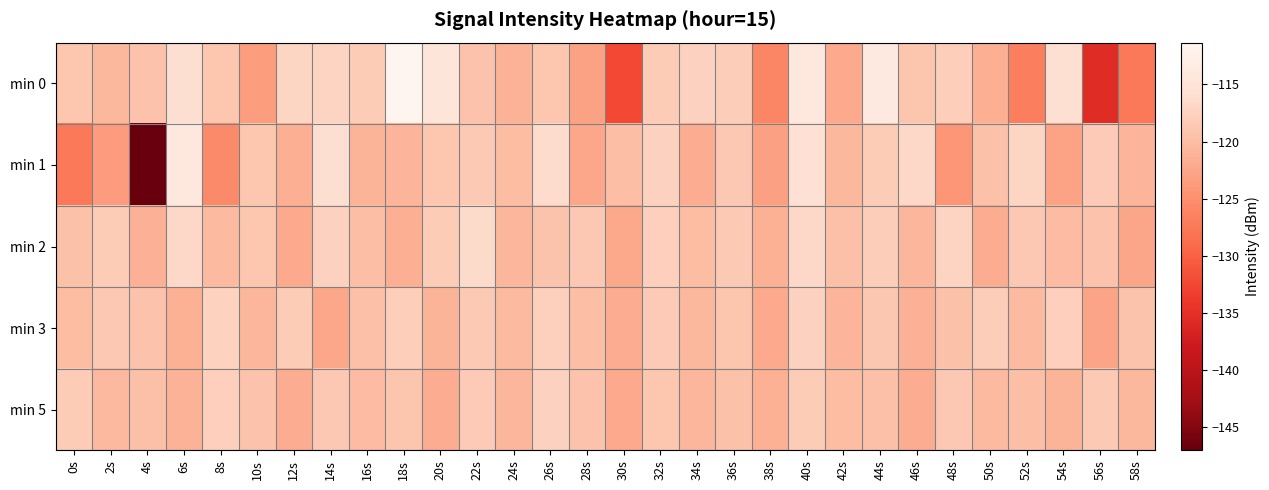

Reading left to right, list all the values displayed in this chart.

min 0: 0s=-119.0	2s=-120.6	4s=-119.4	6s=-115.8	8s=-119.0	10s=-123.5	12s=-117.1	14s=-117.2	16s=-118.3	18s=-111.3	20s=-114.8	22s=-119.4	24s=-121.2	26s=-118.9	28s=-123.0	30s=-132.4	32s=-118.3	34s=-117.6	36s=-118.0	38s=-126.1	40s=-114.2	42s=-122.1	44s=-113.8	46s=-119.1	48s=-117.9	50s=-121.5	52s=-126.7	54s=-115.7	56s=-135.6	58s=-127.5
min 1: 0s=-127.5	2s=-123.7	4s=-147.1	6s=-114.0	8s=-125.6	10s=-118.9	12s=-121.6	14s=-115.9	16s=-121.1	18s=-120.9	20s=-119.0	22s=-118.5	24s=-120.1	26s=-116.3	28s=-122.4	30s=-119.8	32s=-117.6	34s=-121.9	36s=-118.7	38s=-123.1	40s=-115.4	42s=-120.6	44s=-118.2	46s=-116.8	48s=-124.3	50s=-119.5	52s=-117.1	54s=-122.8	56s=-118.4	58s=-120.9
min 2: 0s=-119.5	2s=-118.2	4s=-121.3	6s=-116.7	8s=-120.4	10s=-118.9	12s=-122.1	14s=-117.5	16s=-119.8	18s=-121.6	20s=-118.3	22s=-116.5	24s=-120.7	26s=-119.2	28s=-118.6	30s=-122.3	32s=-117.8	34s=-120.1	36s=-118.5	38s=-121.4	40s=-116.9	42s=-119.7	44s=-118.1	46s=-120.8	48s=-117.3	50s=-121.9	52s=-118.7	54s=-120.2	56s=-119.4	58s=-122.6
min 3: 0s=-120.1	2s=-118.7	4s=-119.3	6s=-121.5	8s=-117.4	10s=-120.8	12s=-118.2	14s=-122.4	16s=-119.6	18s=-117.9	20s=-121.1	22s=-118.5	24s=-120.3	26s=-117.7	28s=-119.9	30s=-121.8	32s=-118.4	34s=-120.6	36s=-119.1	38s=-122.2	40s=-117.6	42s=-120.9	44s=-118.8	46s=-121.3	48s=-119.5	50s=-118.1	52s=-120.4	54s=-117.8	56s=-122.7	58s=-119.2
min 5: 0s=-118.3	2s=-120.5	4s=-119.7	6s=-121.2	8s=-117.8	10s=-119.4	12s=-121.9	14s=-118.6	16s=-120.2	18s=-119.1	20s=-121.7	22s=-118.4	24s=-120.8	26s=-117.5	28s=-119.3	30s=-122.1	32s=-118.9	34s=-120.7	36s=-119.5	38s=-121.4	40s=-118.2	42s=-120.1	44s=-119.6	46s=-121.8	48s=-118.7	50s=-120.3	52s=-119.8	54s=-121.1	56s=-118.5	58s=-120.6